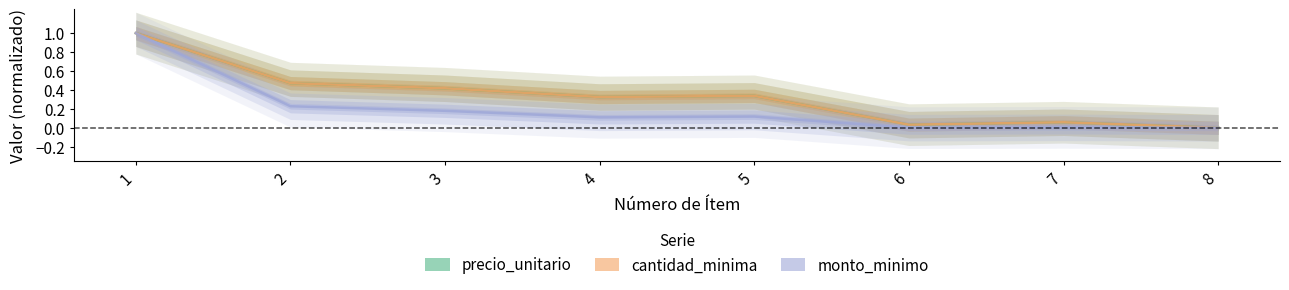

Where is the first local maximum for precio_unitario?

5